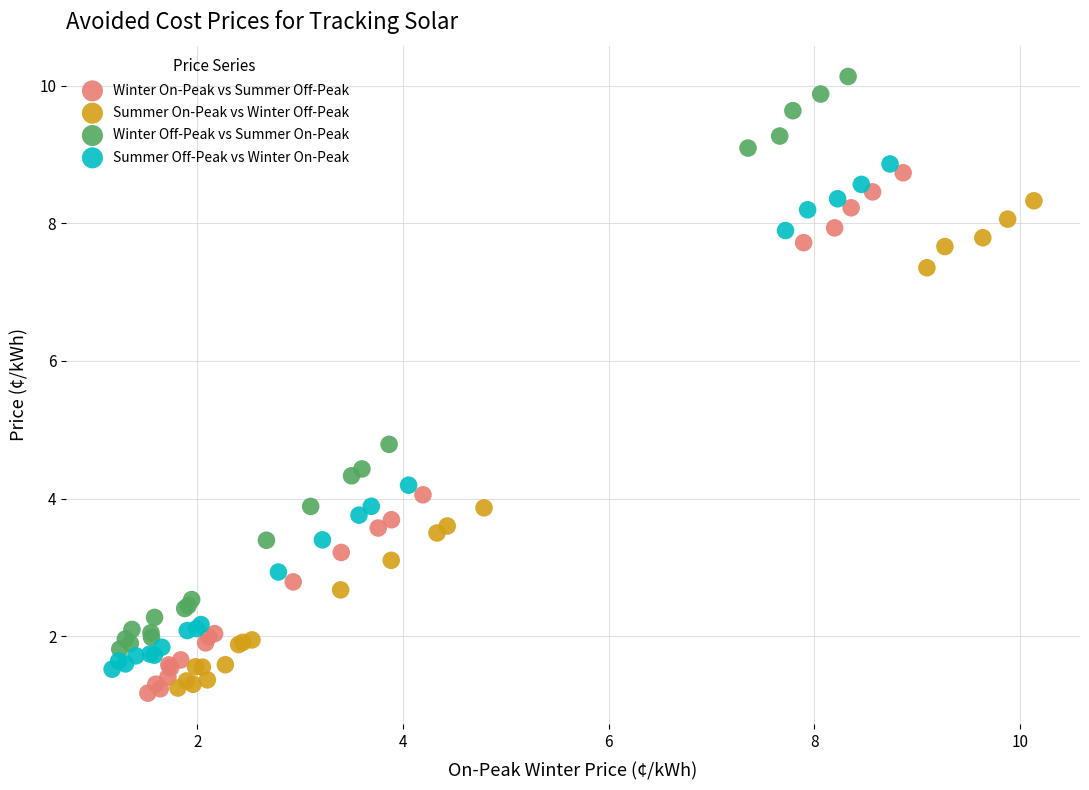

Which series reaches the maximum Y coordinate?

Winter Off-Peak vs Summer On-Peak